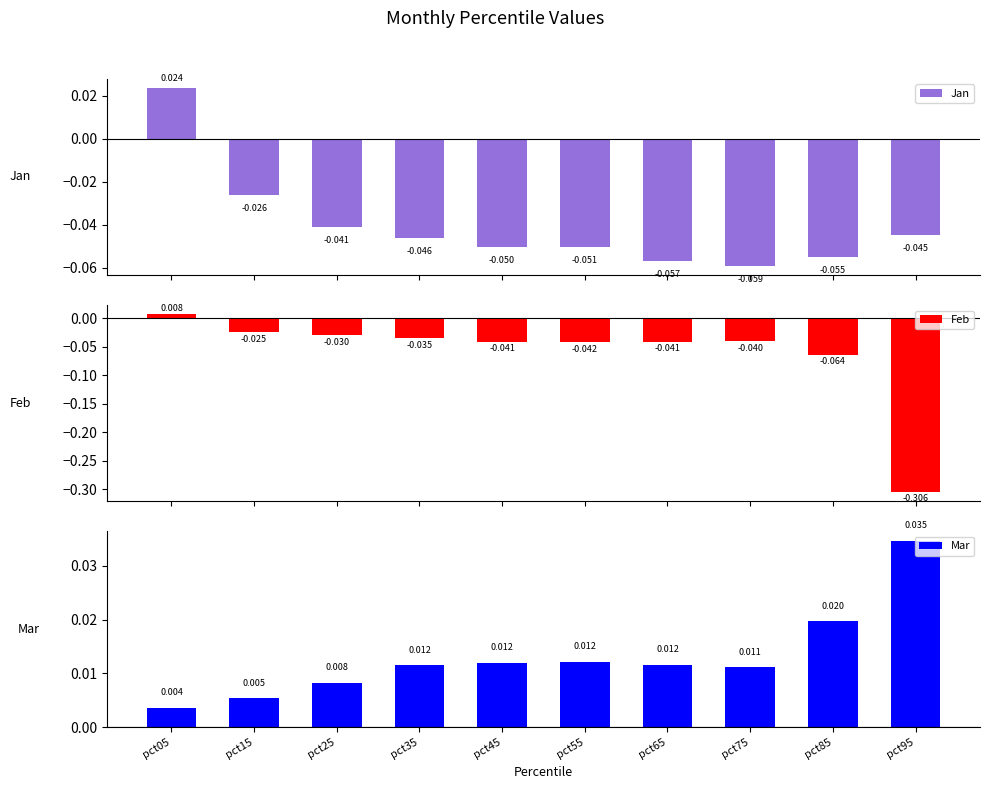

List the series in order of their overall mean, highest first.

Mar, Jan, Feb